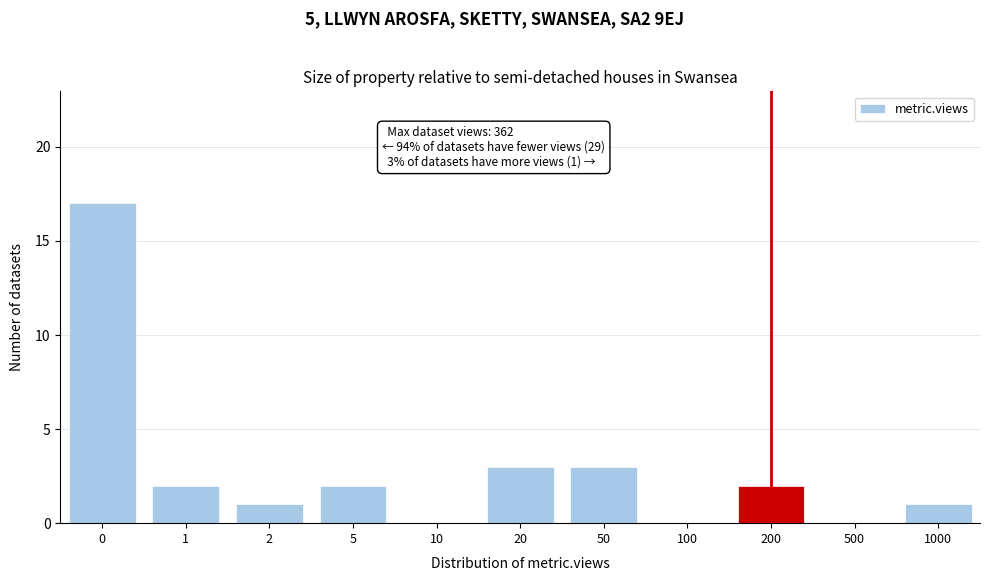

Reading left to right, extract all data points from this chart.

0=17	1=2	2=1	5=2	10=0	20=3	50=3	100=0	200=2	500=0	1000=1